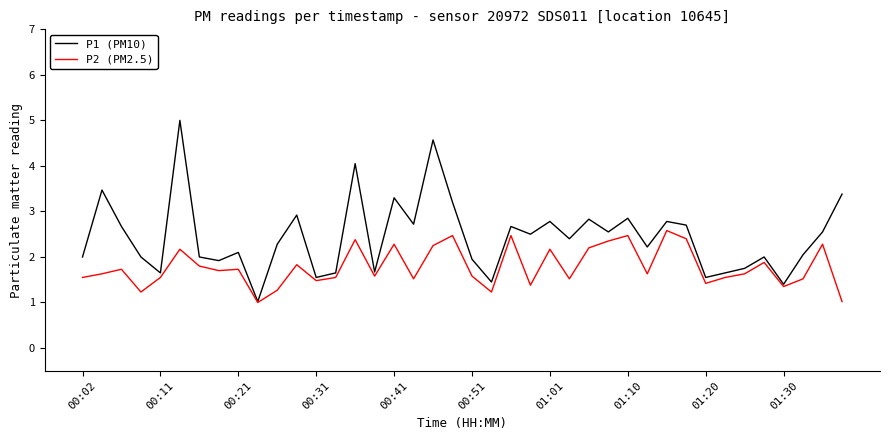

What is the minimum value shown in the chart?

1.0